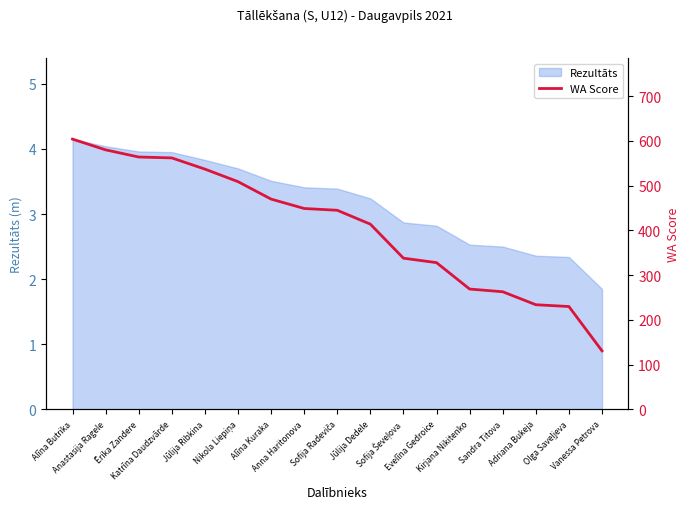

Reading left to right, transcribe all the data shown in this chart.

604	580	564	562	537	509	470	449	445	414	338	328	269	263	234	230	131